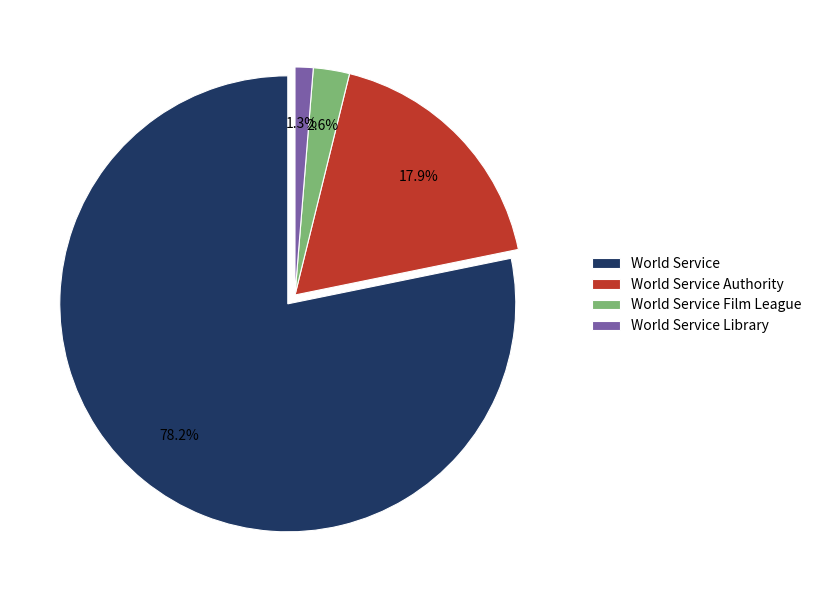

The World Service Library slice represents 16% of the pie. True or false?

False